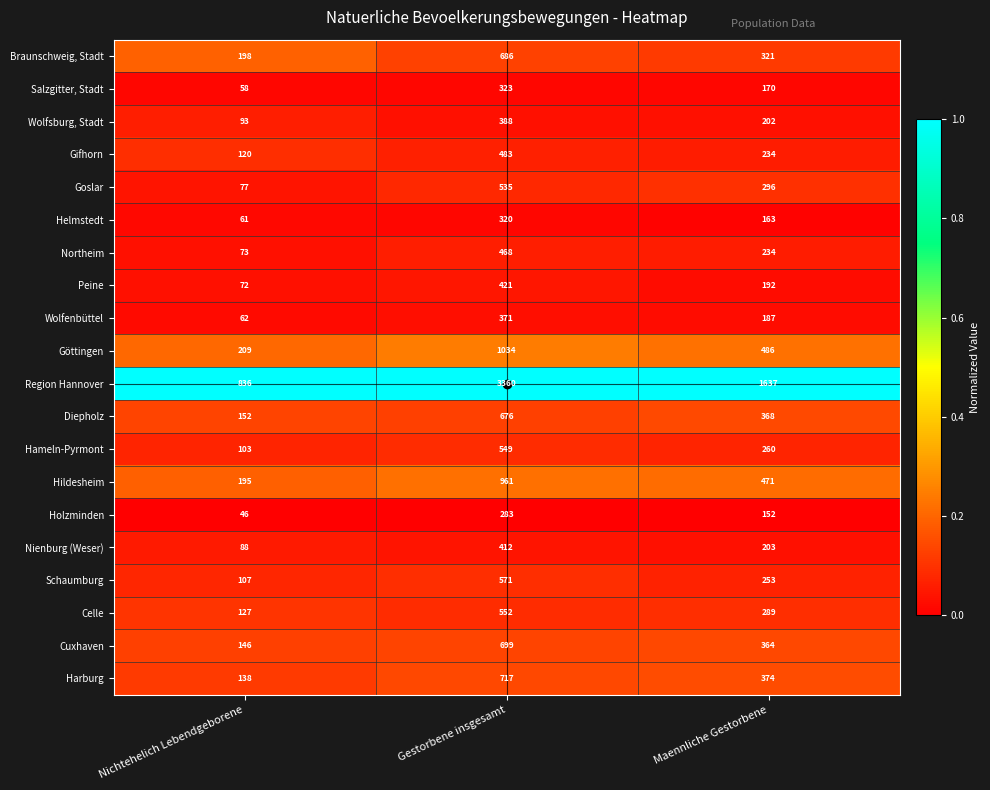

Which label corresponds to the largest value in the chart?

Gestorbene insgesamt